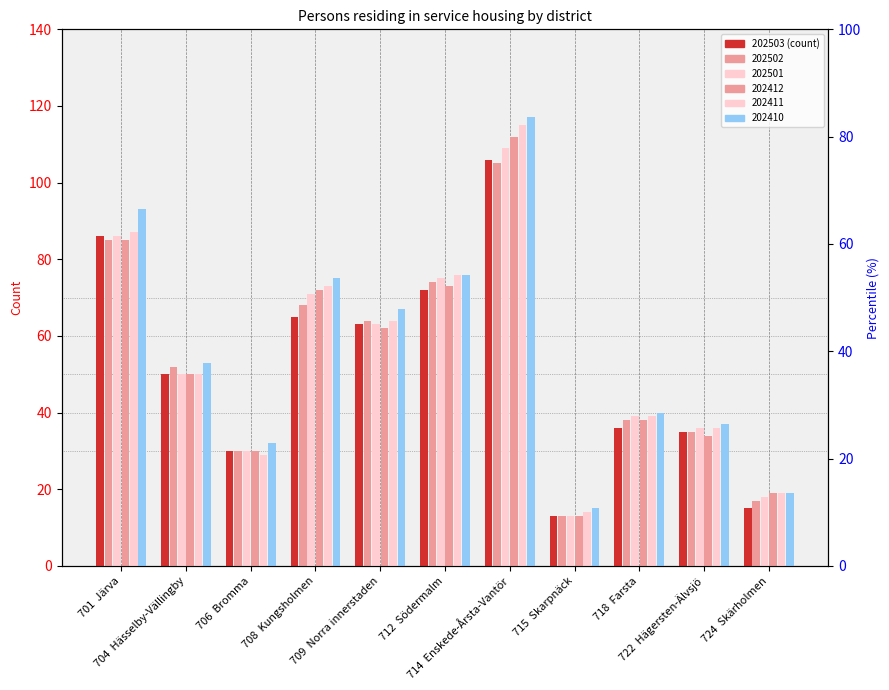

Are the bars grouped side by side (vs. stacked)?

Yes